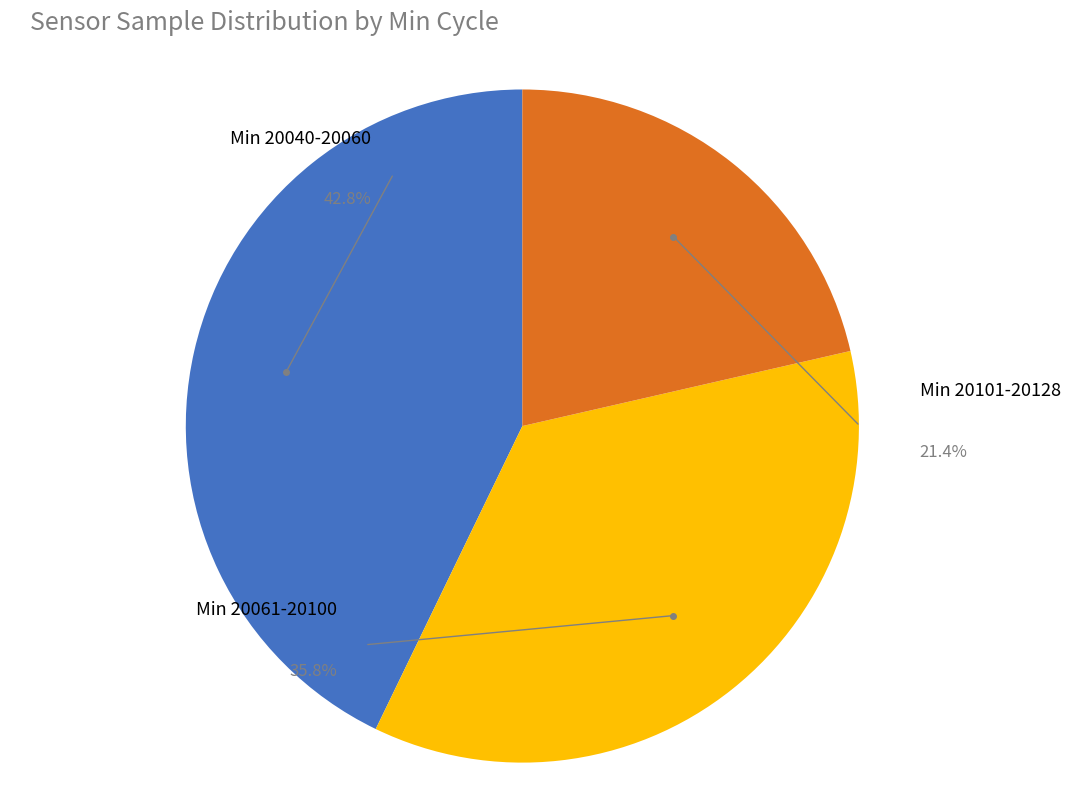

The 20083 slice represents 3% of the pie. True or false?

False